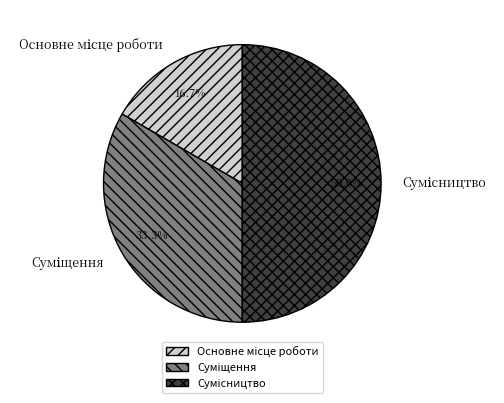

How many slices are in this pie chart?

3